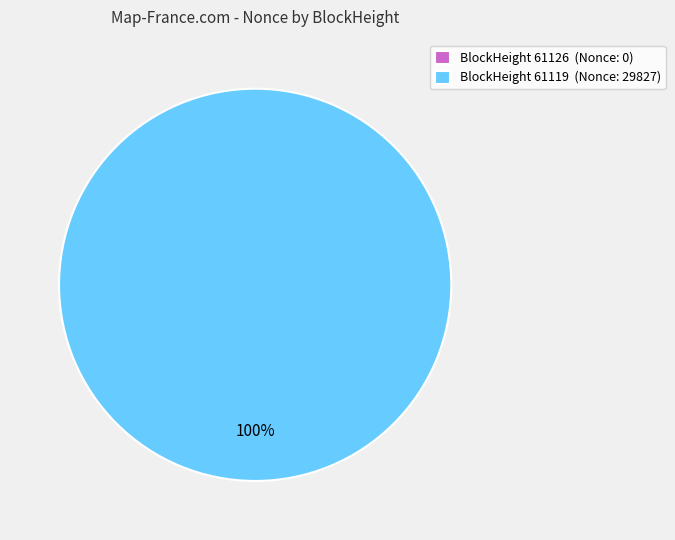

Does 61126 account for over 50% of the chart?

No